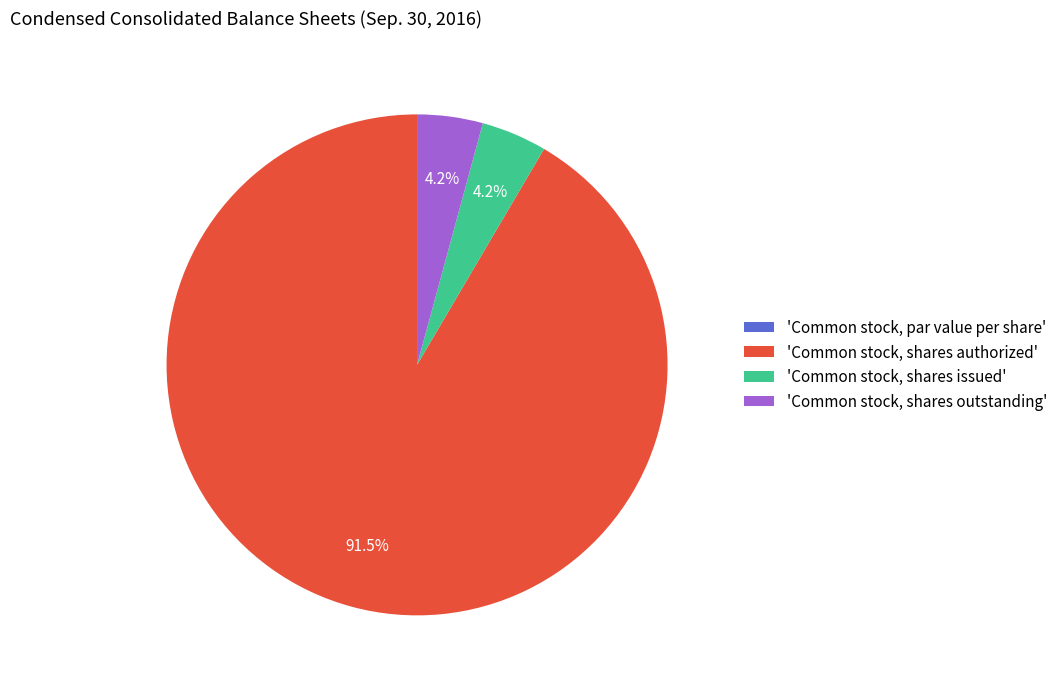

Which slice represents more than half of the pie?

'Common stock, shares authorized'